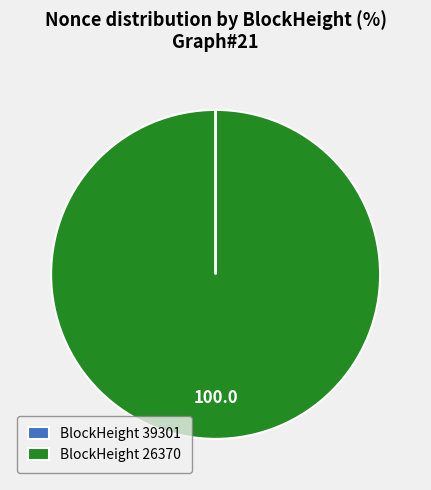

What is the majority slice?

BlockHeight 26370